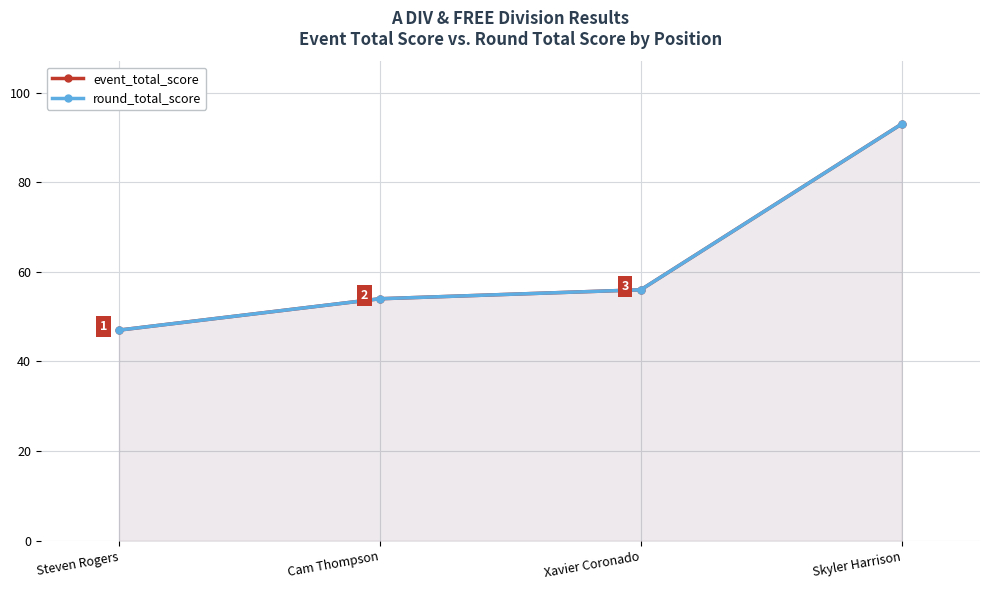

What is the label of the 1st point from the right?

Skyler Harrison